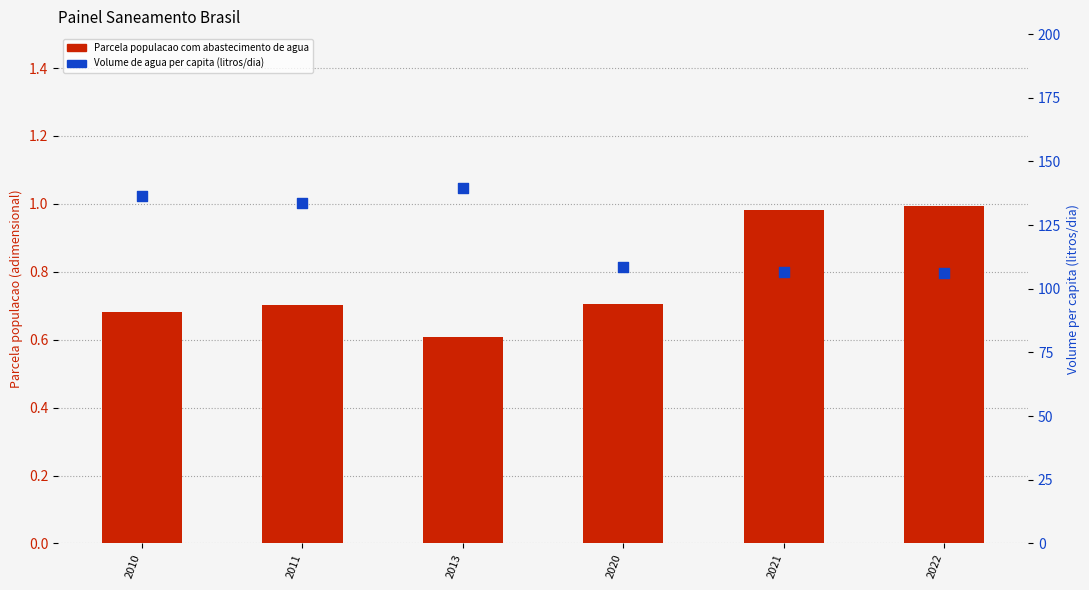

What are all the series names shown in the legend?

Parcela populacao com abastecimento de agua, Volume de agua per capita (litros/dia)